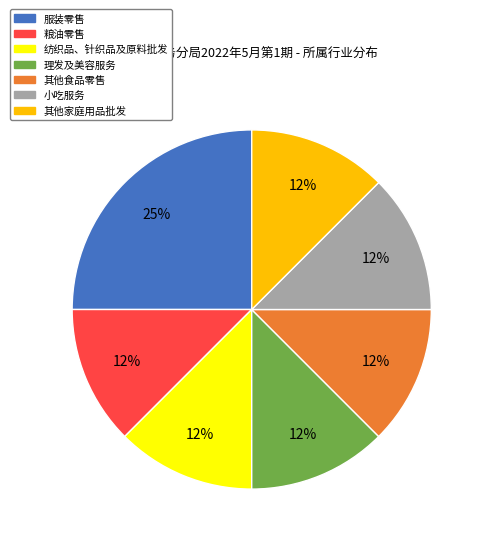

Count the number of slices in the pie.

7